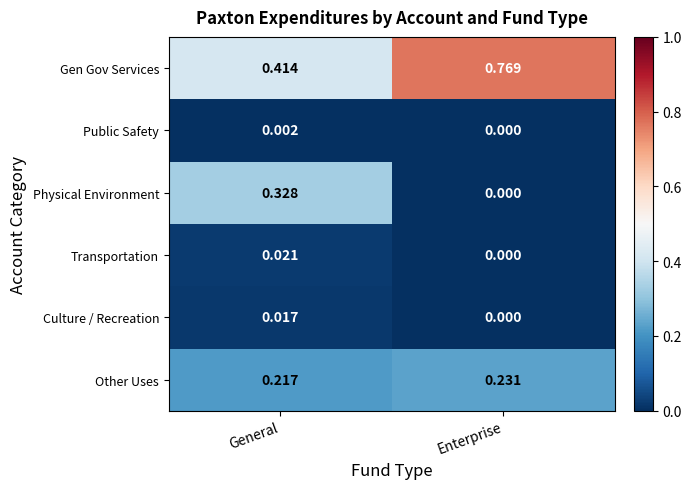

Which series has the widest spread of values?

Gen Gov Services